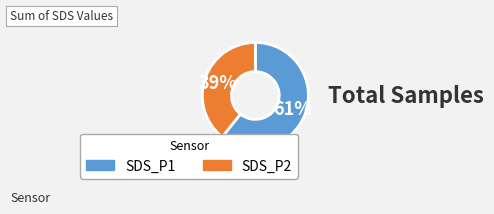

Is there a majority slice in this chart?

Yes